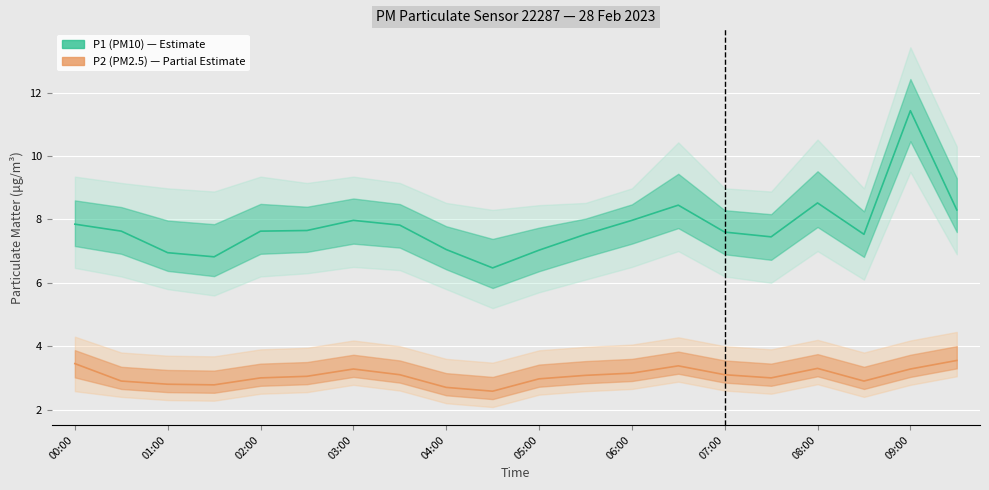

What is the minimum value shown in the chart?

2.6